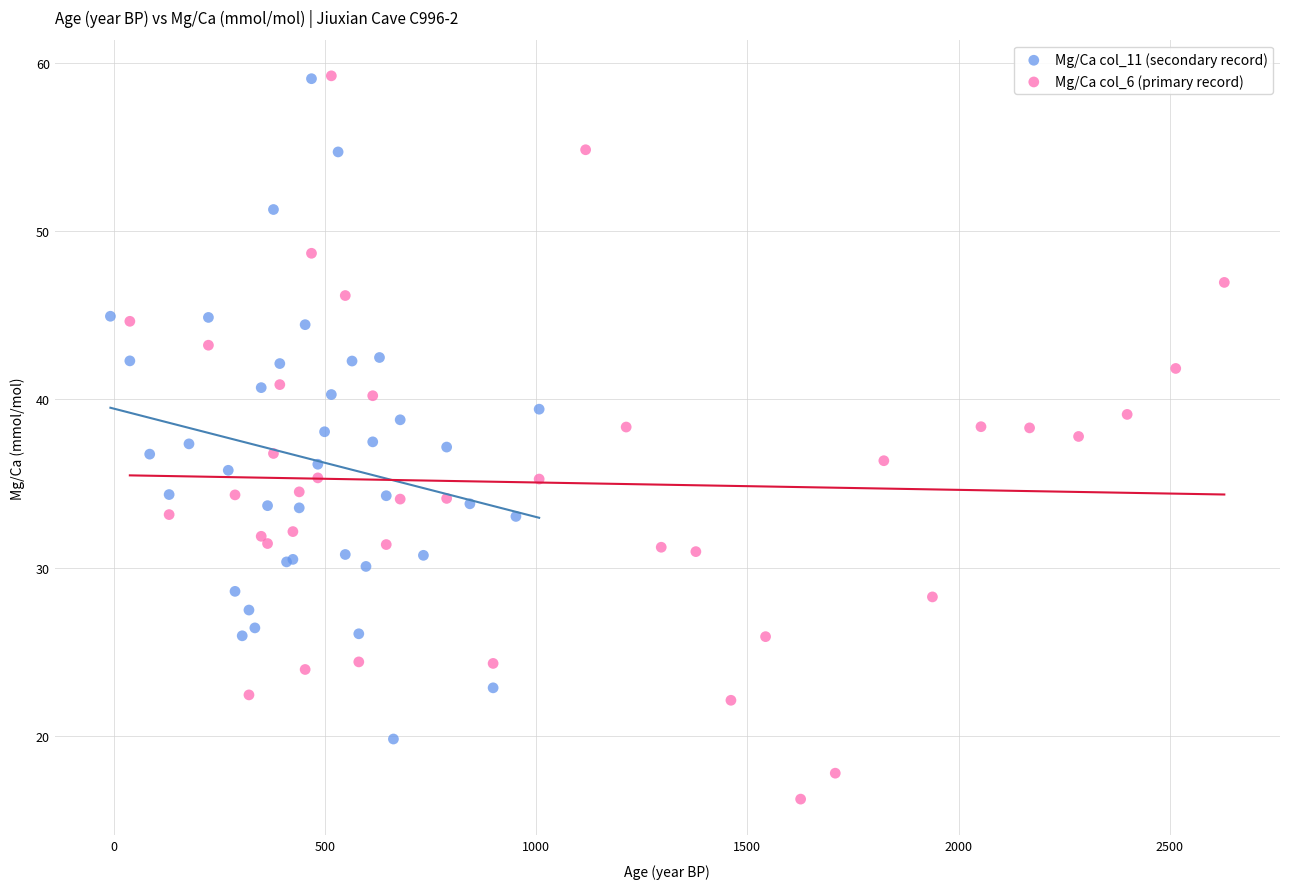

Which series has the widest spread of Y values?

Mg/Ca col_6 (primary record)